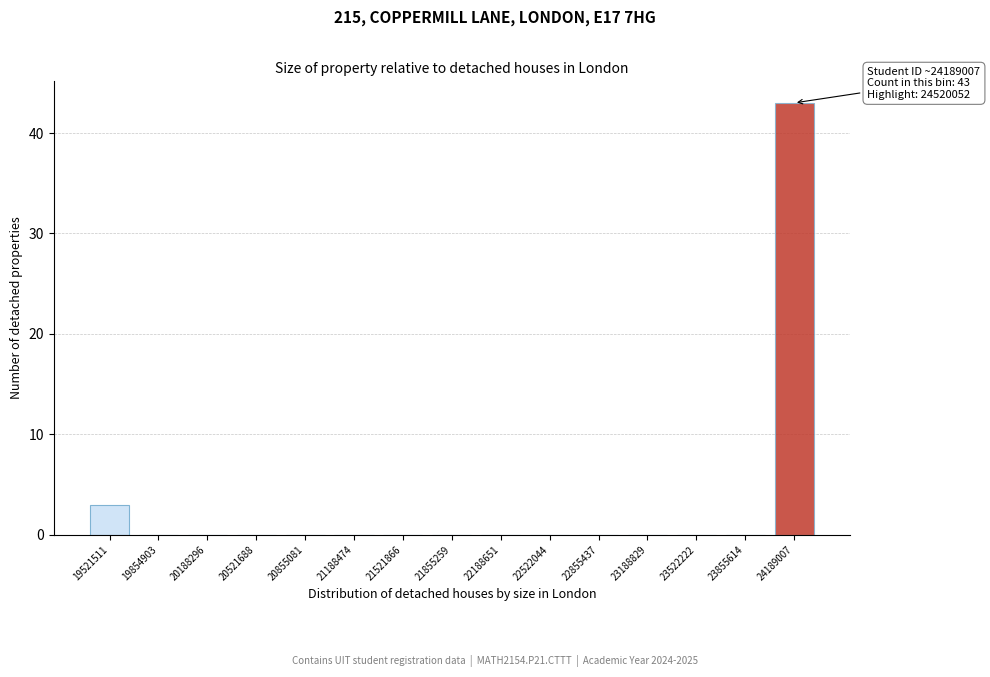

Reading left to right, transcribe all the data shown in this chart.

19521511=3	19854903=0	20188296=0	20521688=0	20855081=0	21188474=0	21521866=0	21855259=0	22188651=0	22522044=0	22855437=0	23188829=0	23522222=0	23855614=0	24189007=43